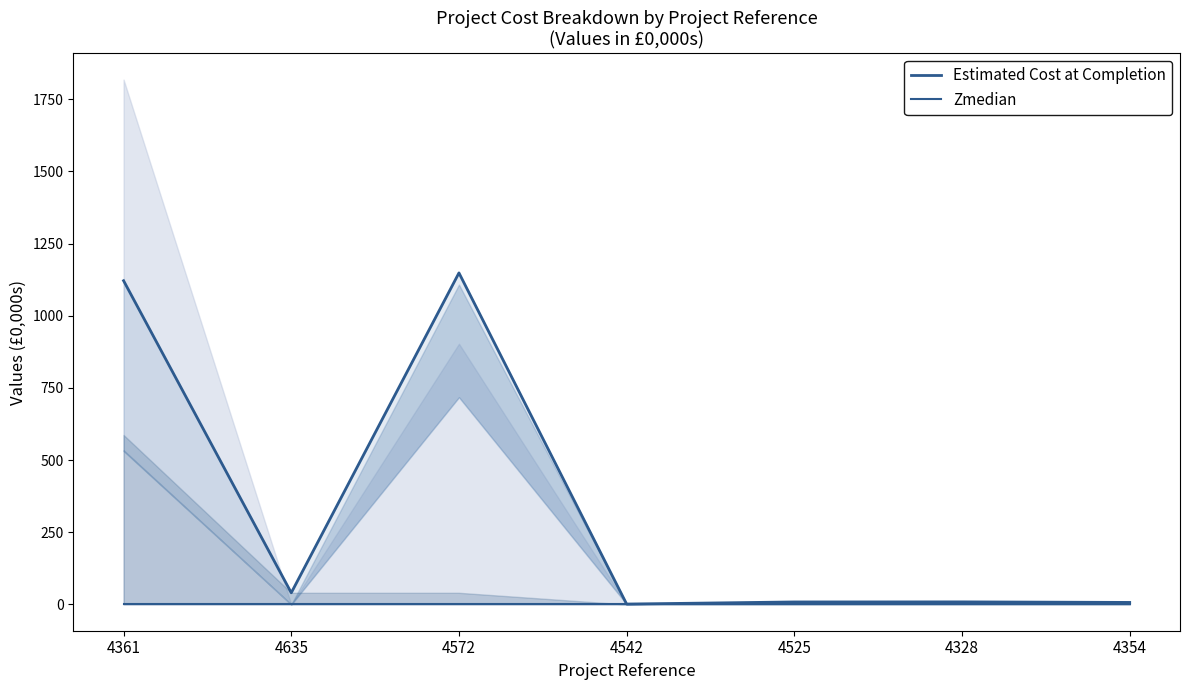

Between 4572 and 4635, which is larger?

4572